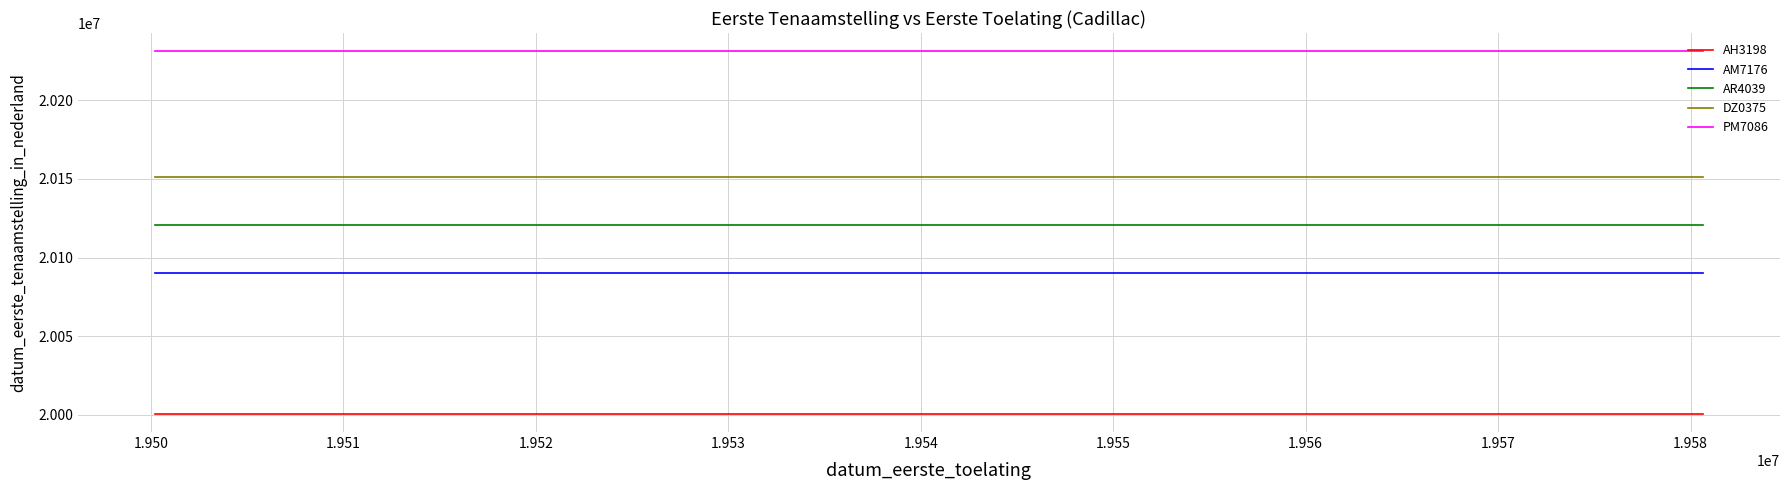

True or false: PM7086 and AR4039 intersect in this chart.

False